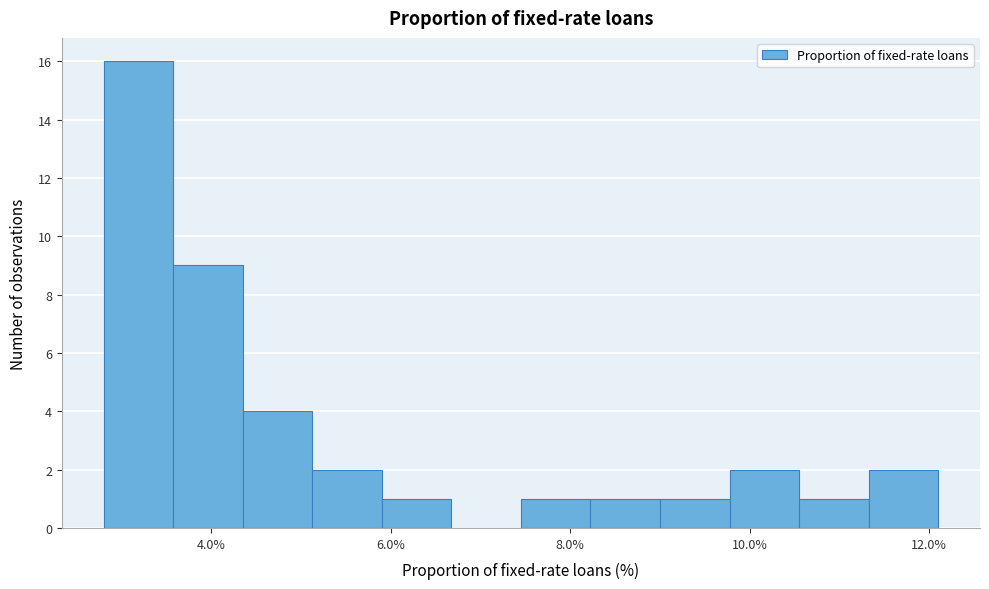

Read against the x-axis, roughly where is the centre of the tallest bar?

3.2